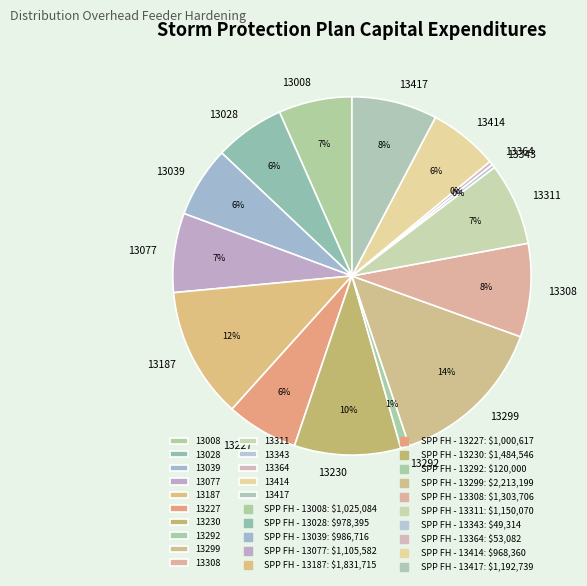

Approximately how many times larger is the value at 13077 compared to 13230?

0.7